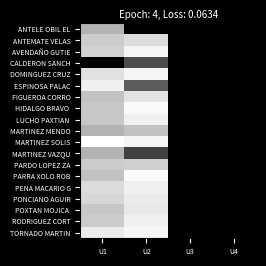

What is the total value across all series at U2?

1469